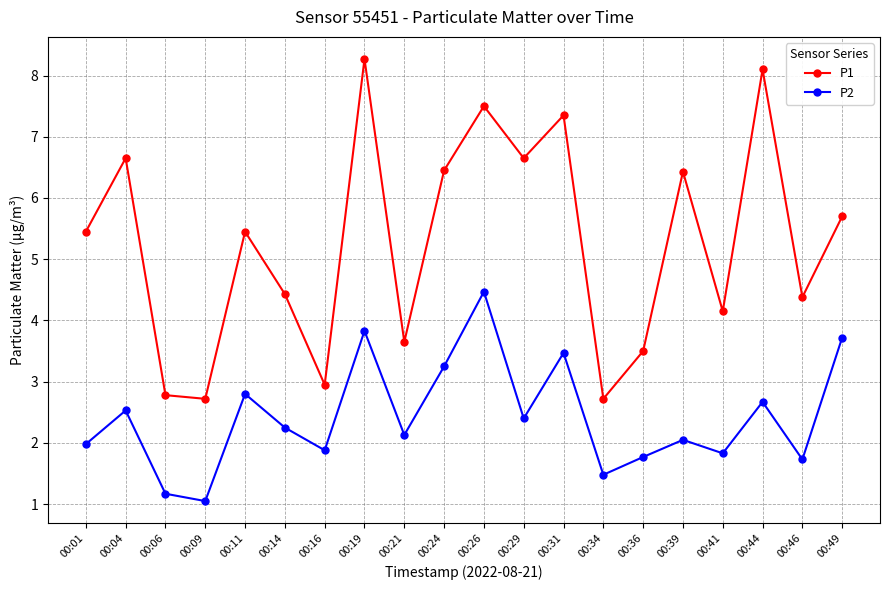

What is the difference between the second highest and minimum values in the P1 series?

5.4